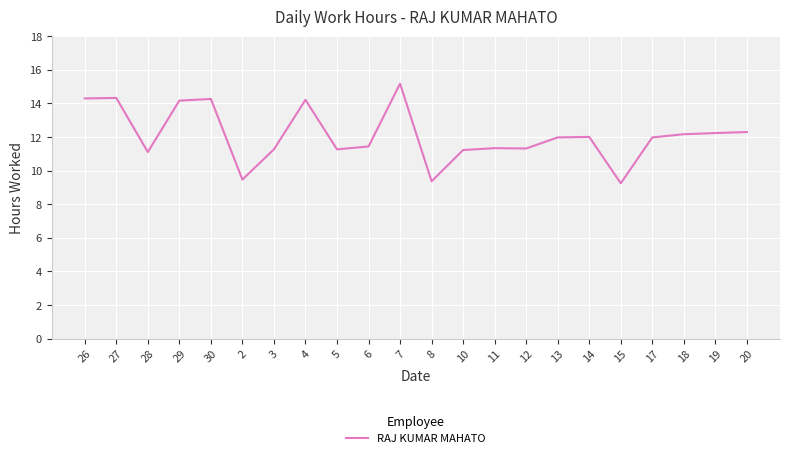

The value at 2 is 9.5. True or false?

True